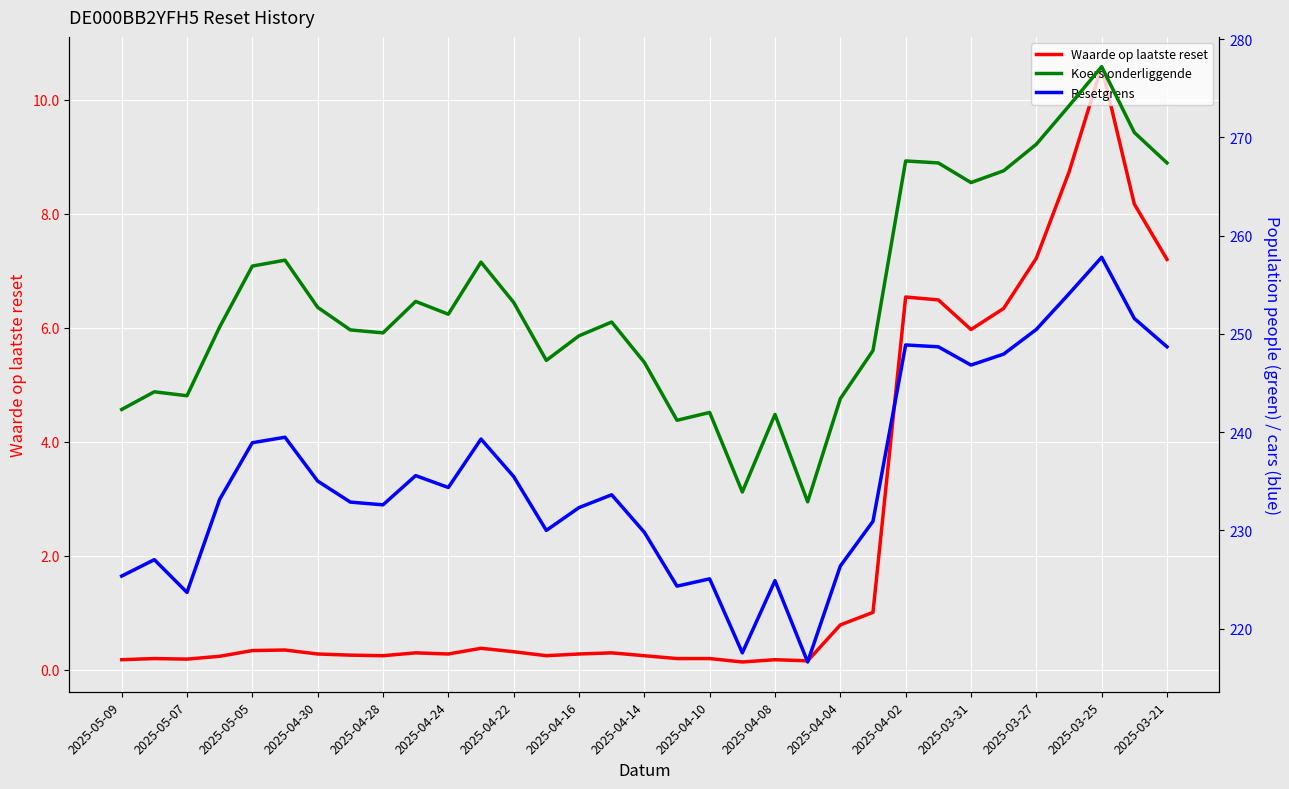

Where is Waarde op laatste reset nearest to the value 5?

2025-03-31